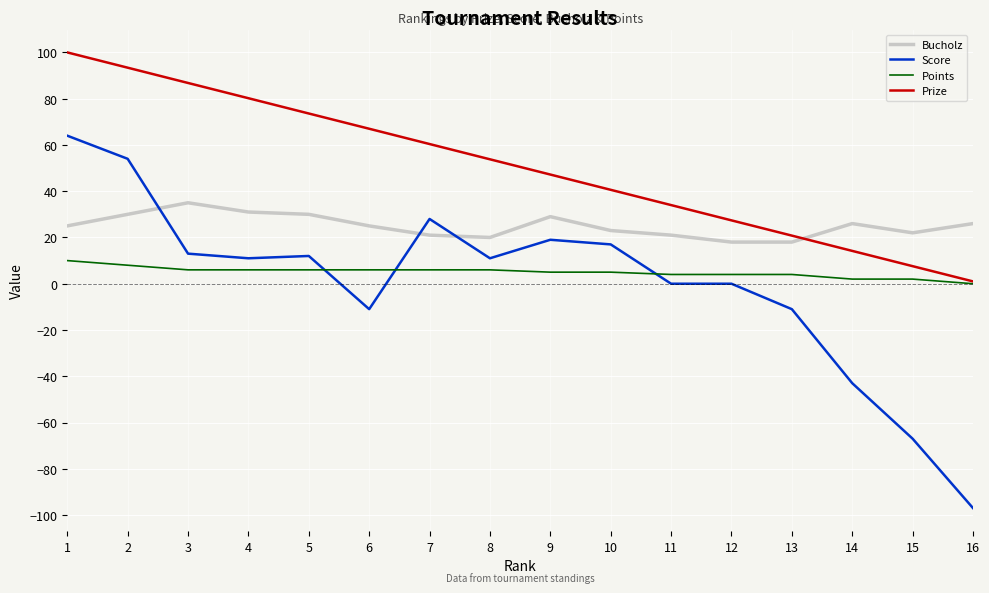

Between 2 and 4, which series saw the biggest shift?

Score